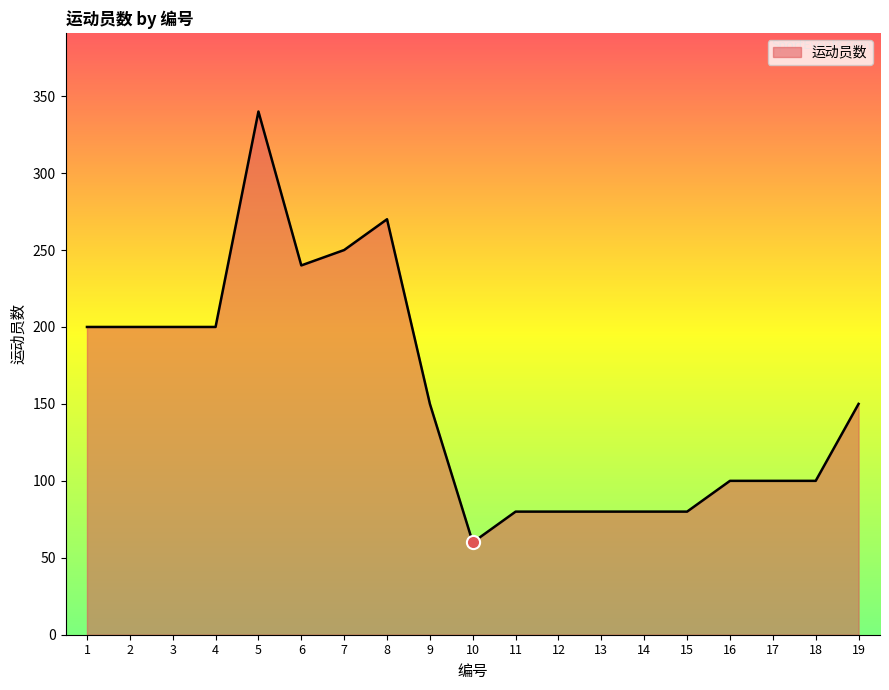

What is the change in value from 1 to 8?

+70